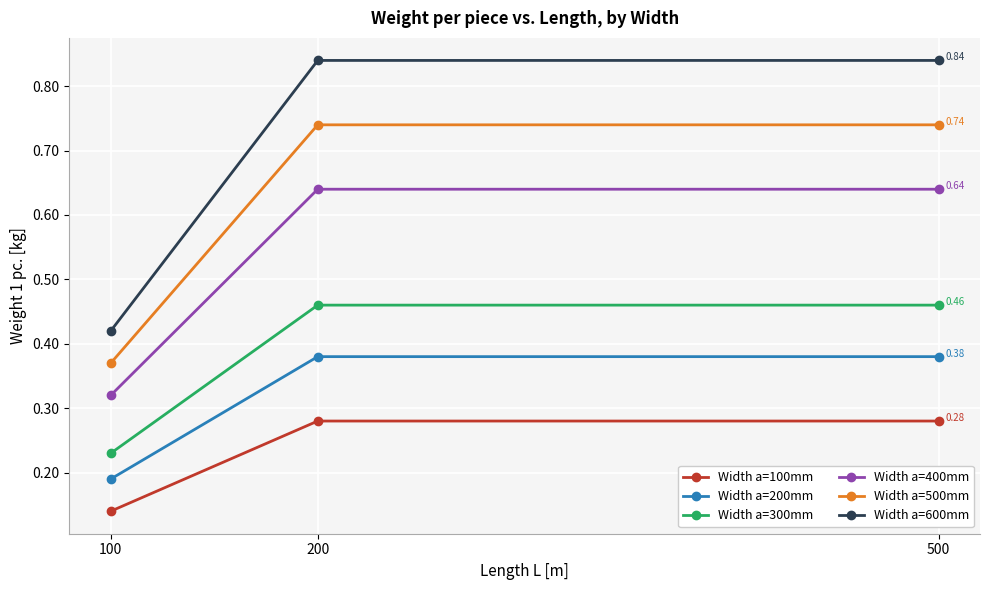

Which series has the widest spread of values?

Width a=600mm